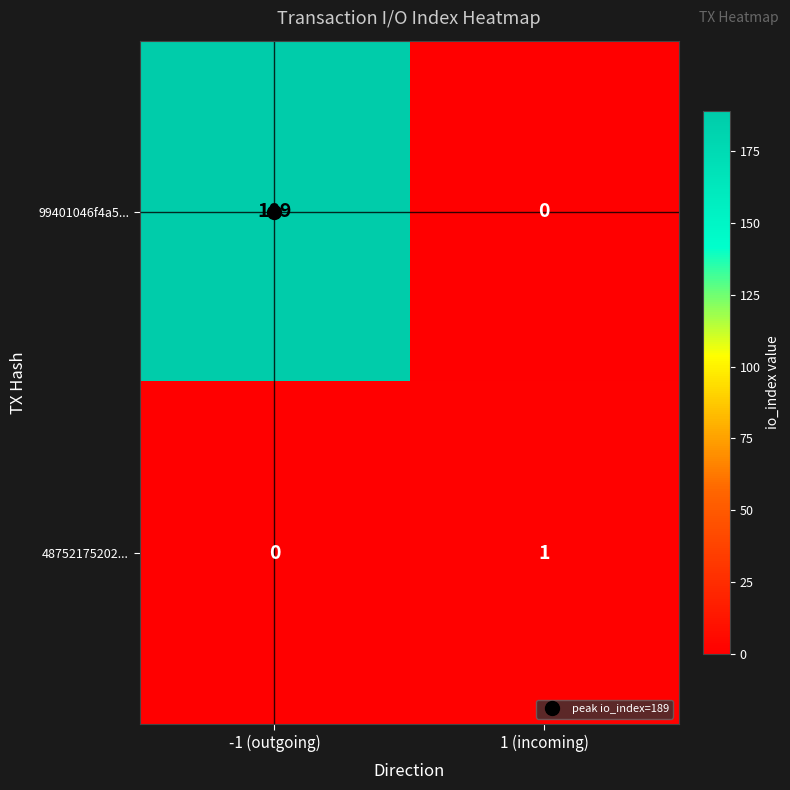

Between -1 (outgoing) and 1 (incoming), which series saw the biggest shift?

99401046f4a5...